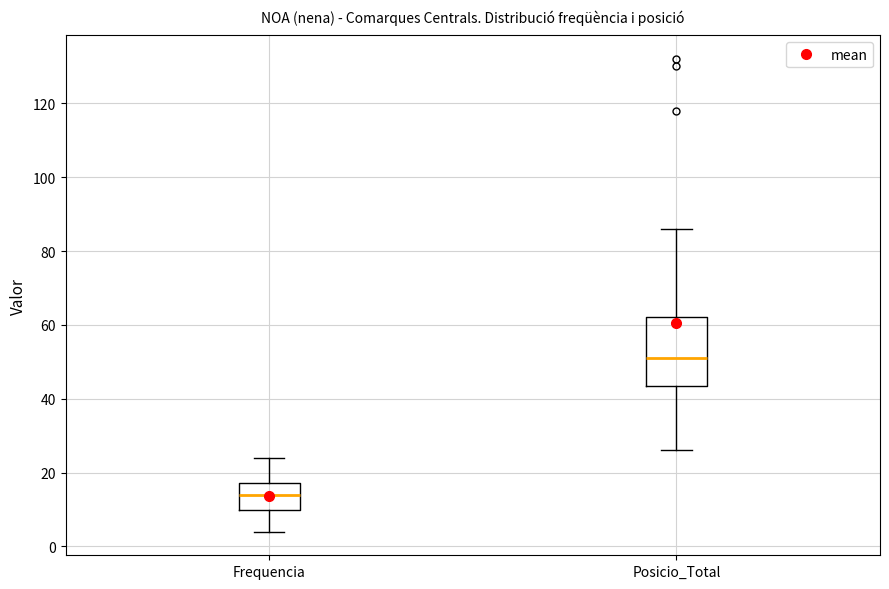

Comparing the boxes themselves (not the whiskers), which one is the tallest?

Posicio_Total